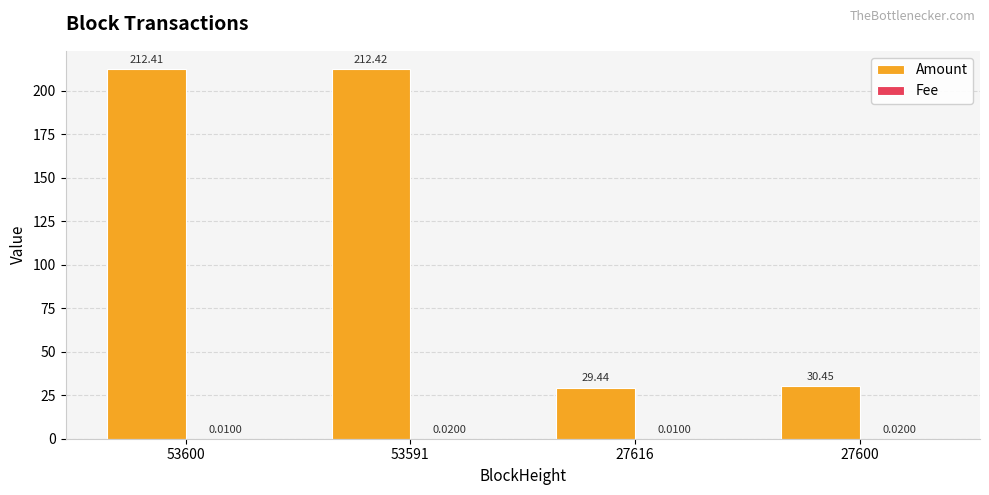

Between 53591 and 27600, which series saw the biggest shift?

Amount